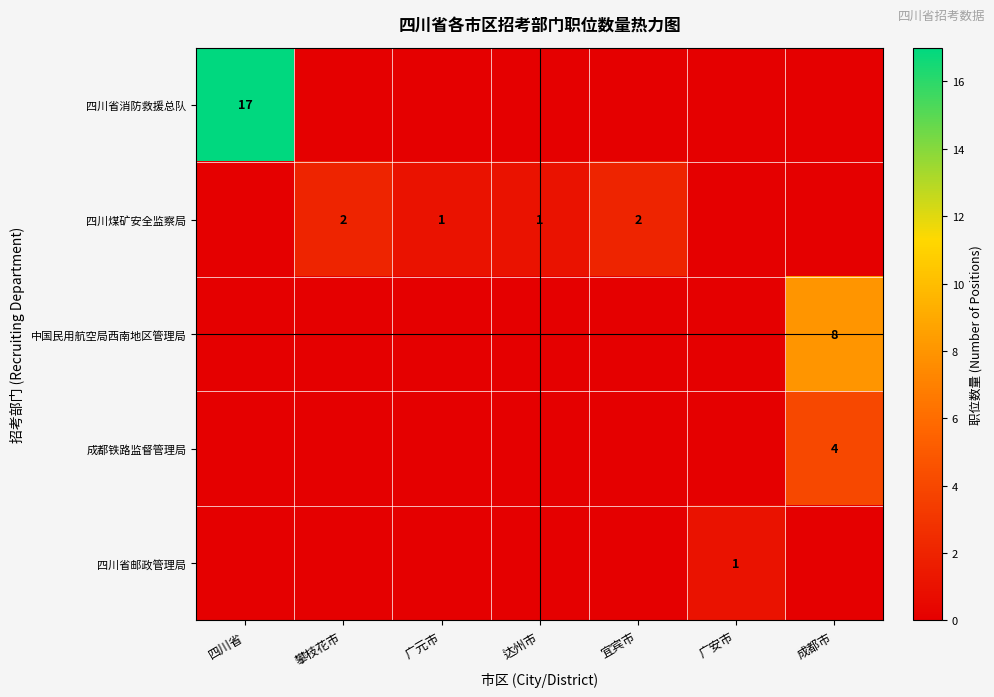

Is it true that 四川省消防救援总队 equals 27 at 四川省?

False